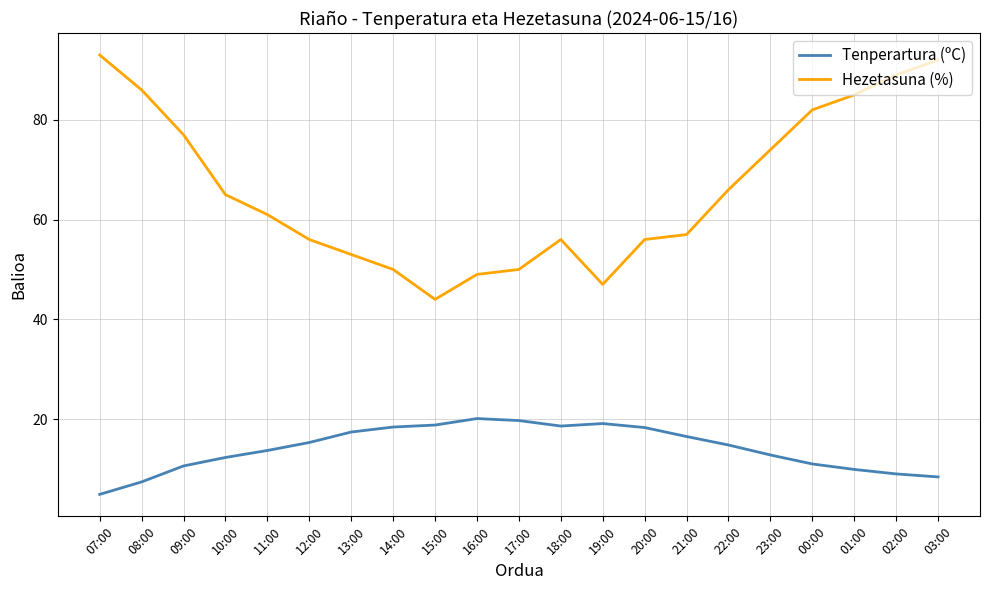

True or false: Tenperartura (ºC) and Hezetasuna (%) intersect in this chart.

False